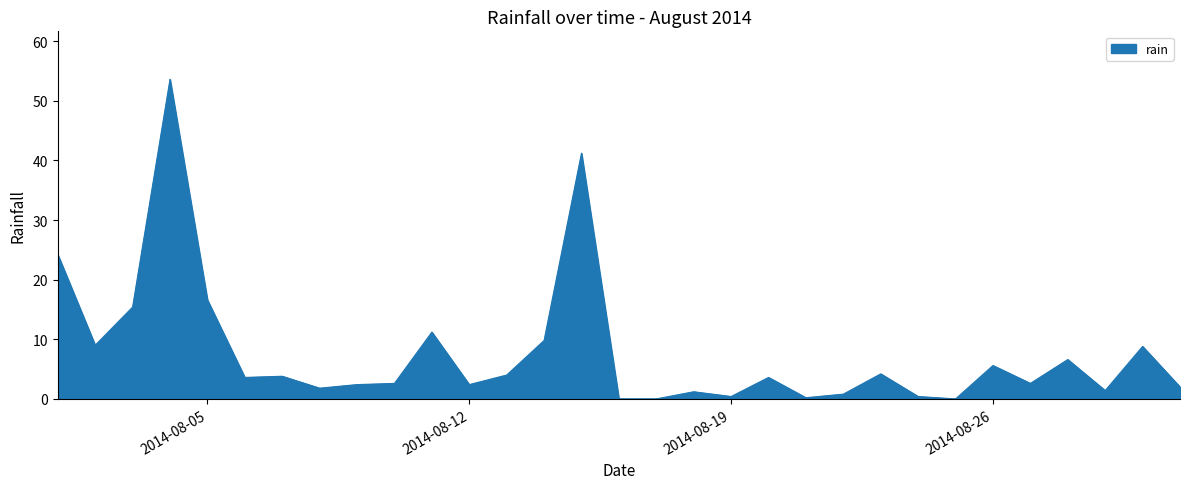

Does the chart display data point markers on the line(s)?

No